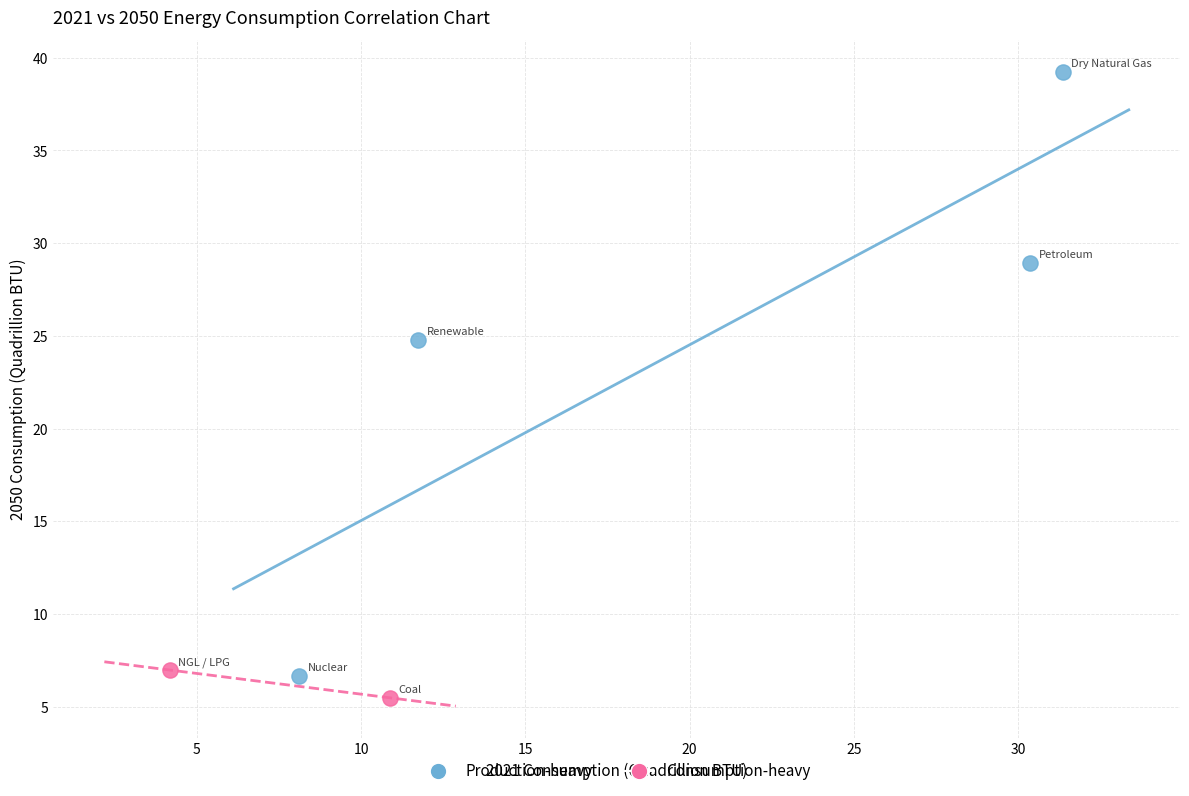

Which series reaches the maximum Y coordinate?

Production-heavy